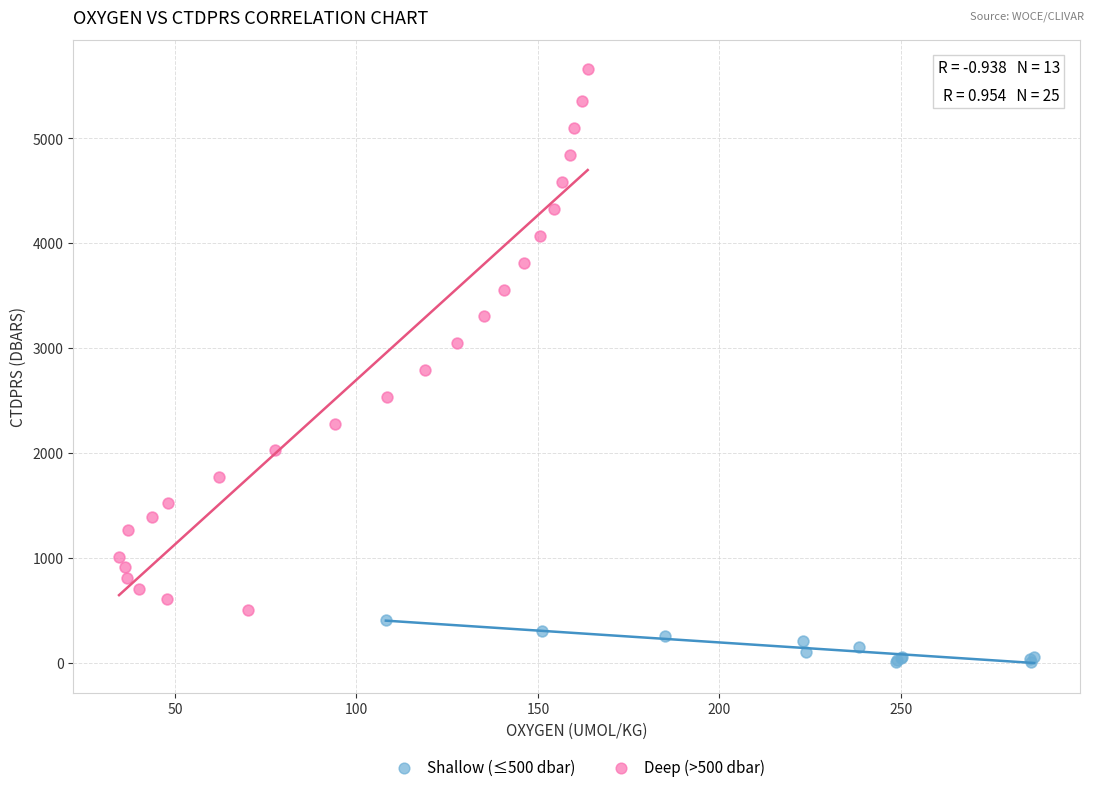

Which series contains the lowest Y value?

Shallow (≤500 dbar)